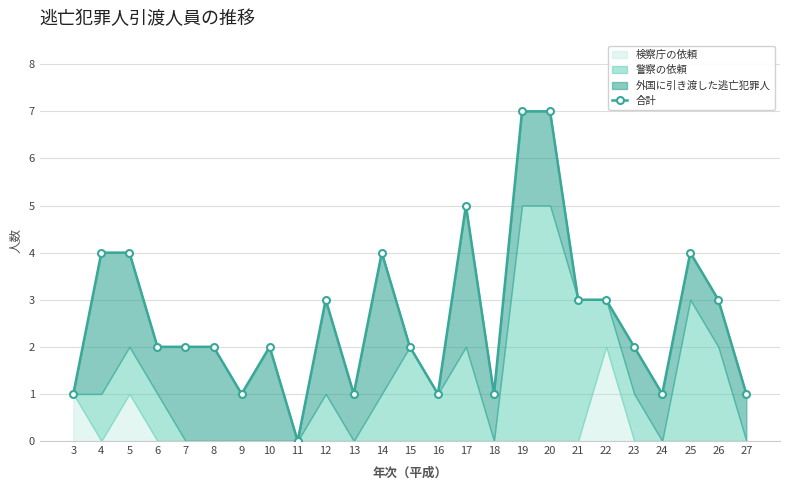

Reading left to right, list all the values displayed in this chart.

3=1	4=4	5=4	6=2	7=2	8=2	9=1	10=2	11=0	12=3	13=1	14=4	15=2	16=1	17=5	18=1	19=7	20=7	21=3	22=3	23=2	24=1	25=4	26=3	27=1